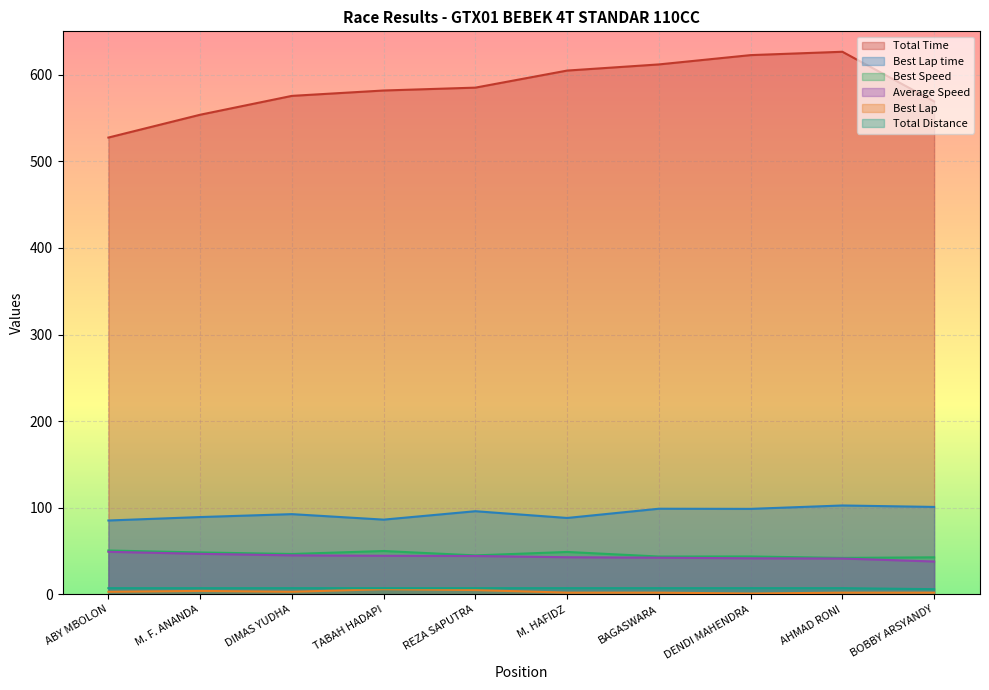

What is the label of the 10th point from the right?

ABY MBOLON